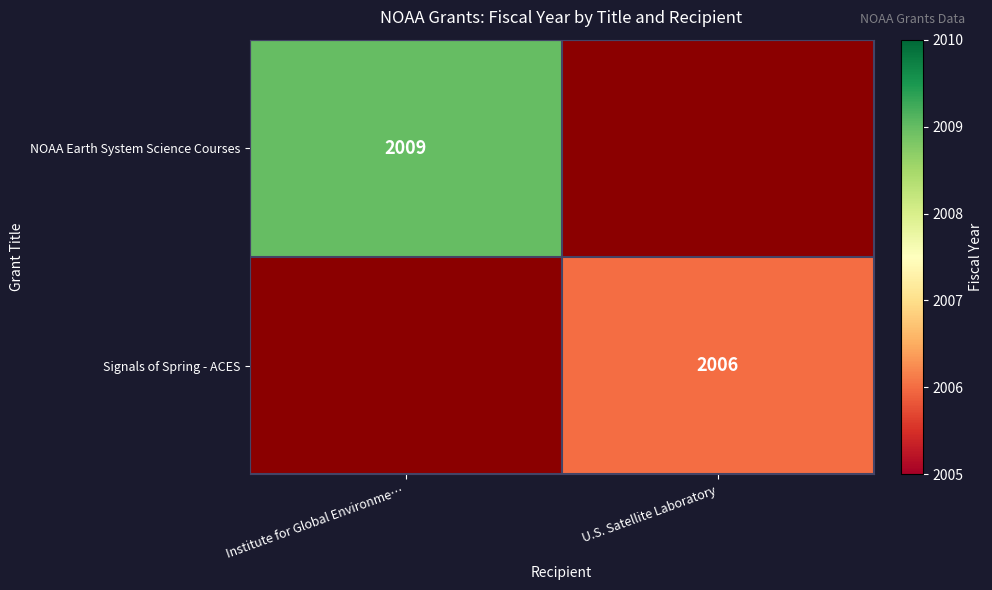

Is it true that Signals of Spring - ACES equals 2006 at U.S. Satellite Laboratory?

True